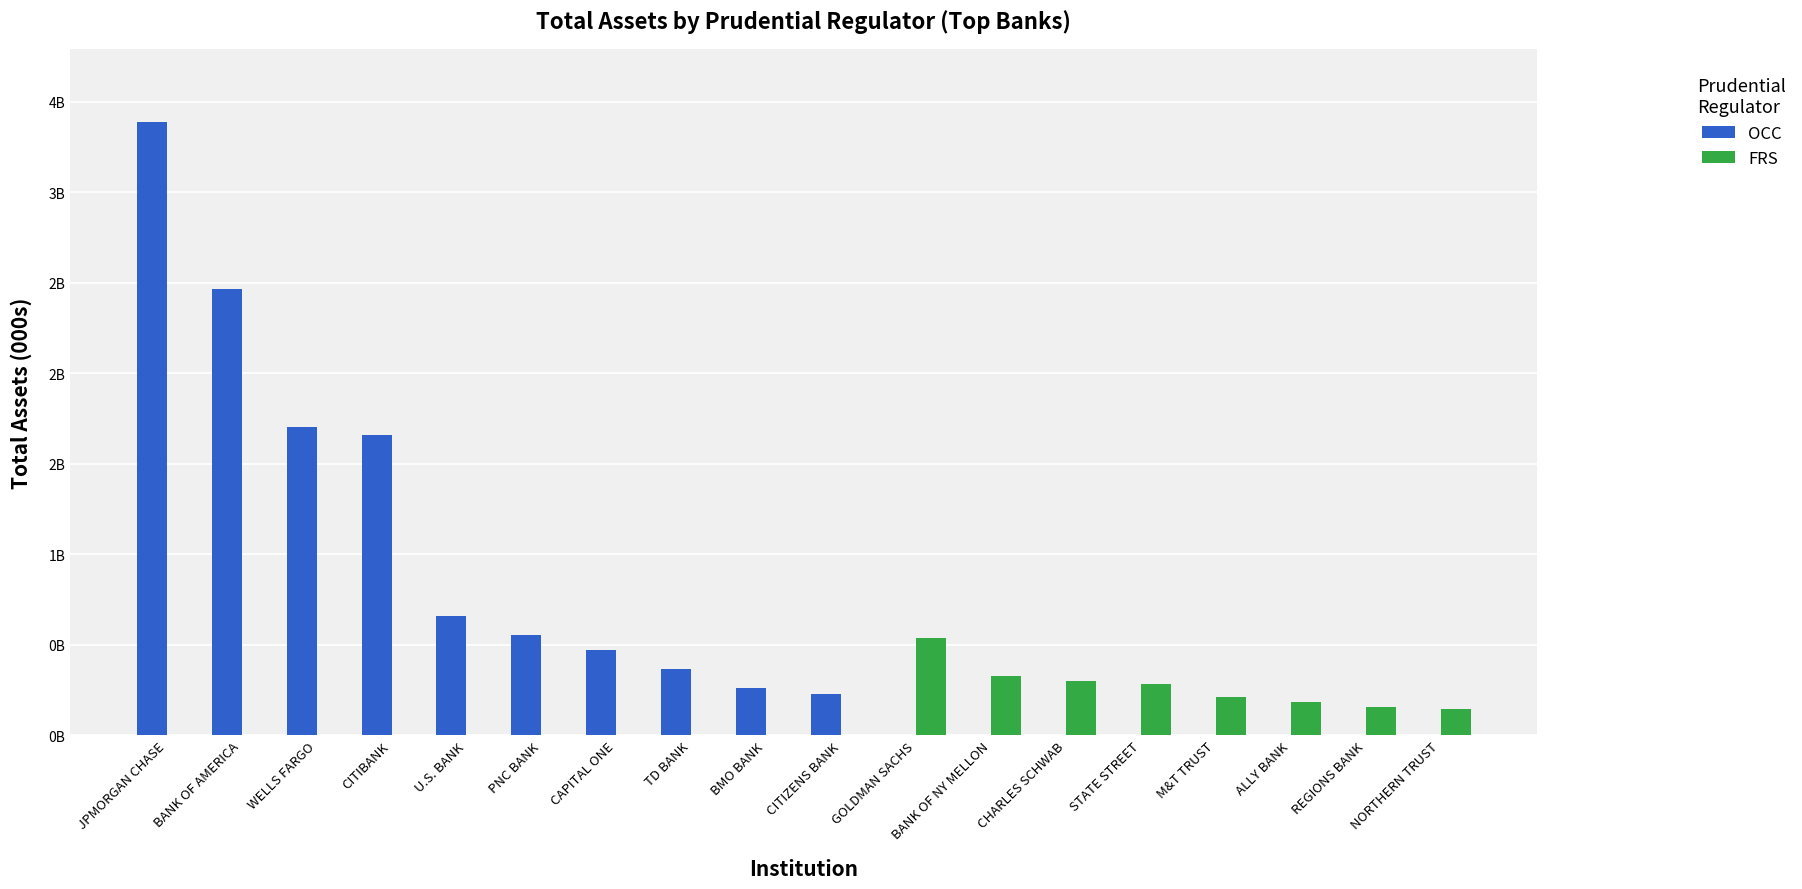

Is the value of OCC at CHARLES SCHWAB greater than the value of FRS at ALLY BANK?

No